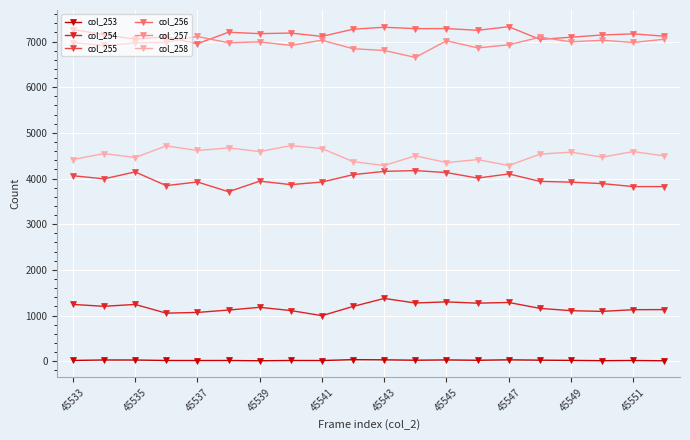

At how many categories does at least one series exceed 2876?

20